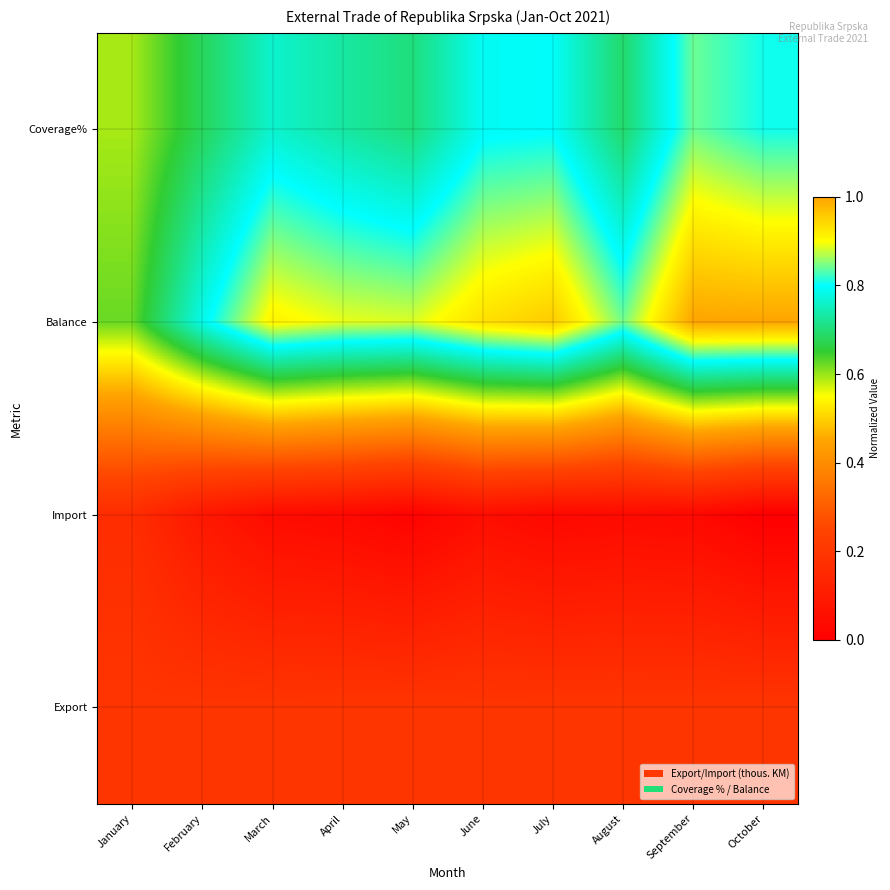

What is the maximum value shown in the chart?

1.0